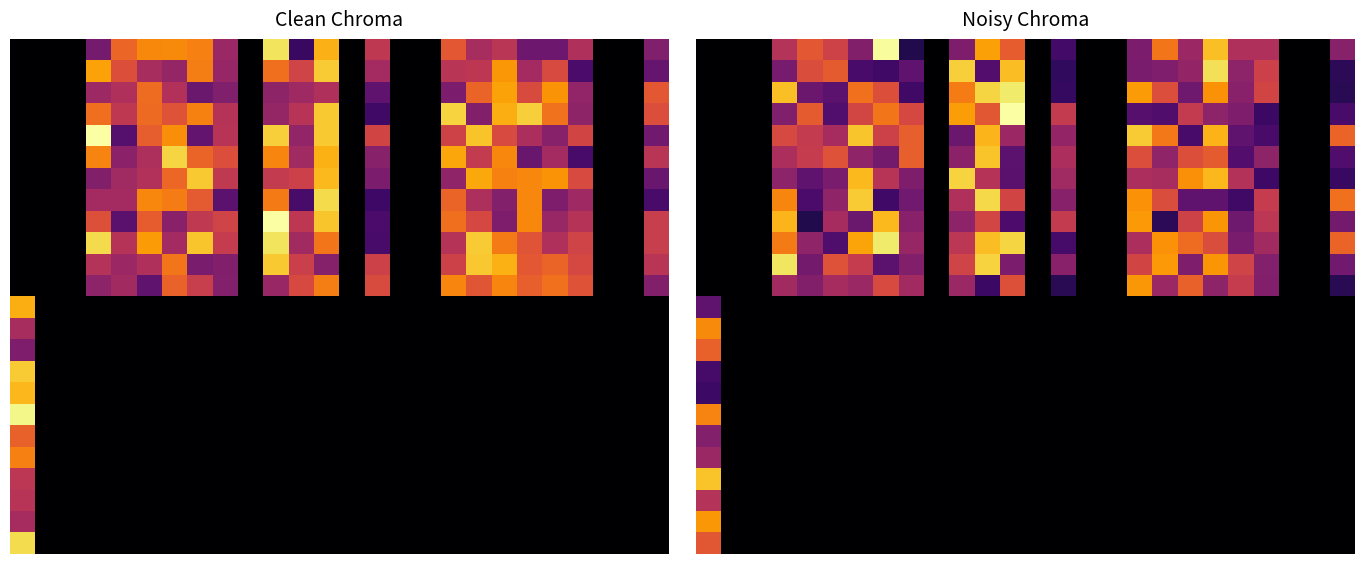

Which category has the highest value across all series?

12